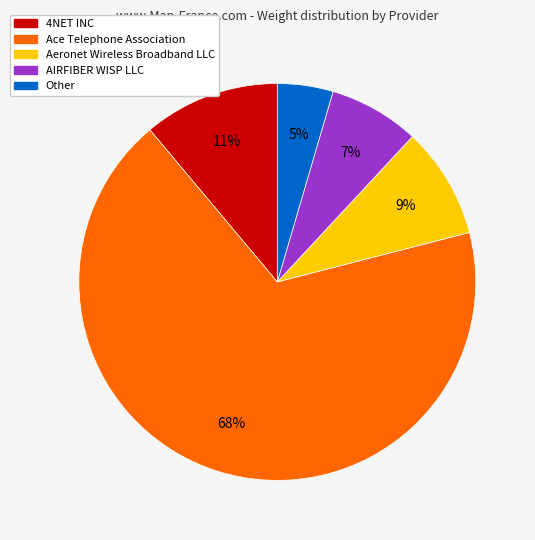

Combined, do AIRFIBER WISP LLC and Aeronet Wireless Broadband LLC account for over 50%?

No